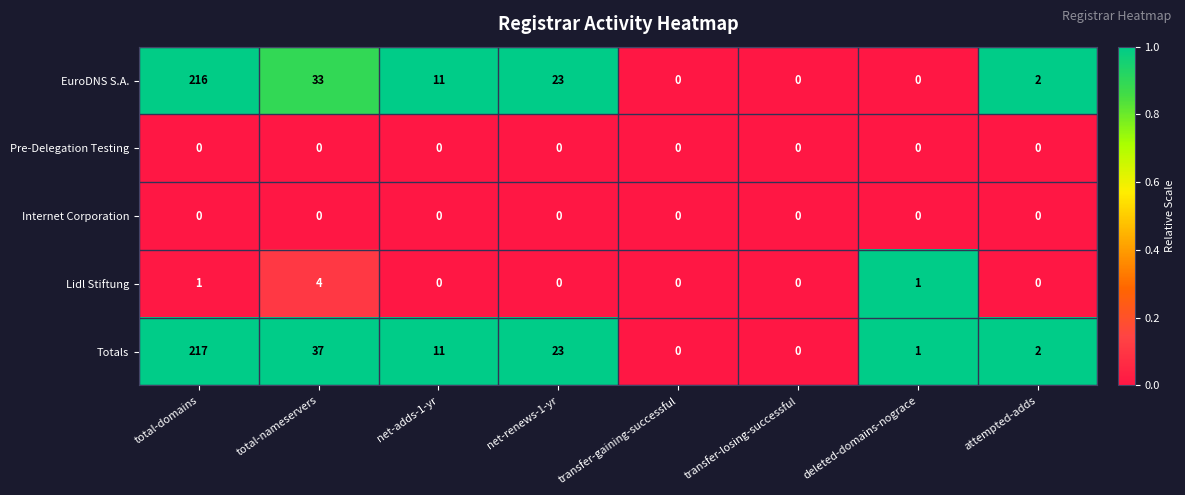

What is the difference between the Totals values at deleted-domains-nograce and total-nameservers?

36